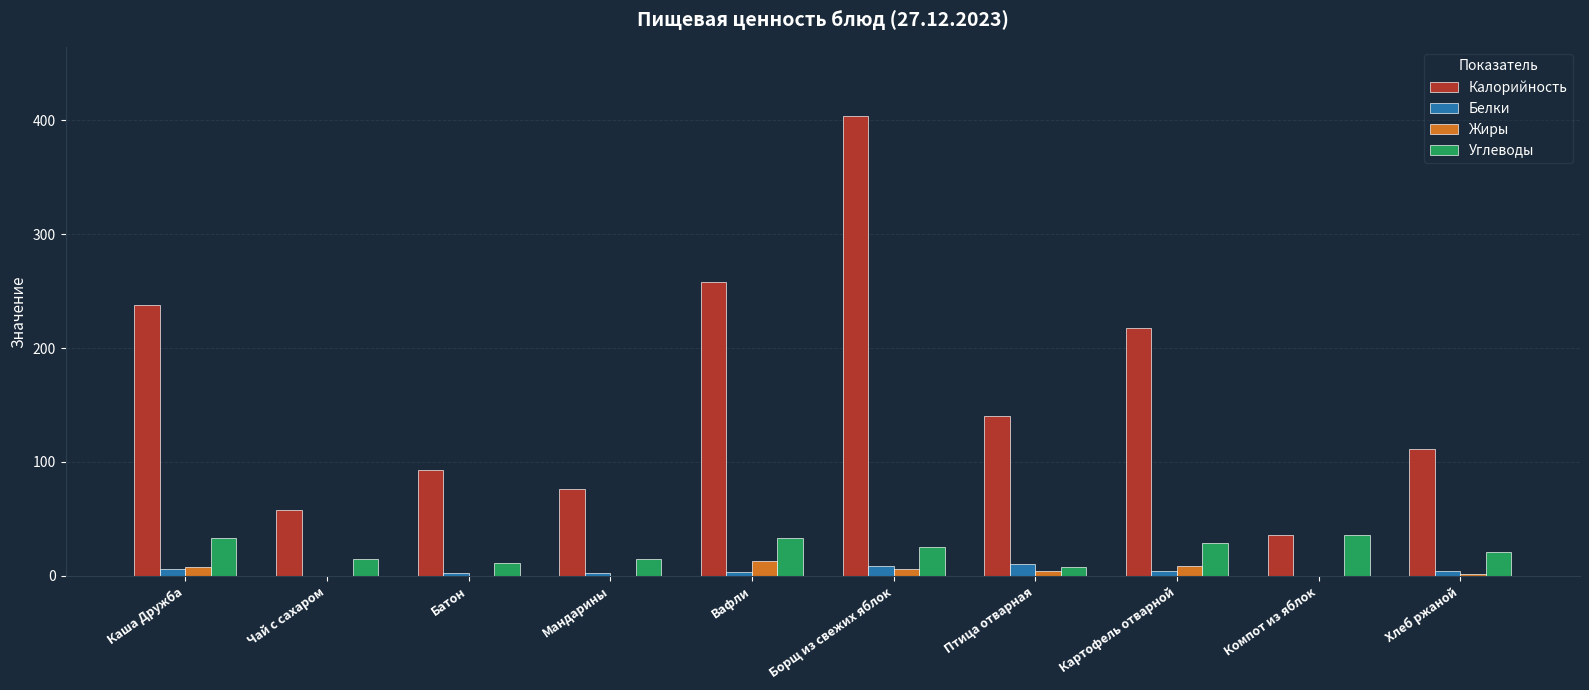

The value of Углеводы at Батон is 11.0. True or false?

True